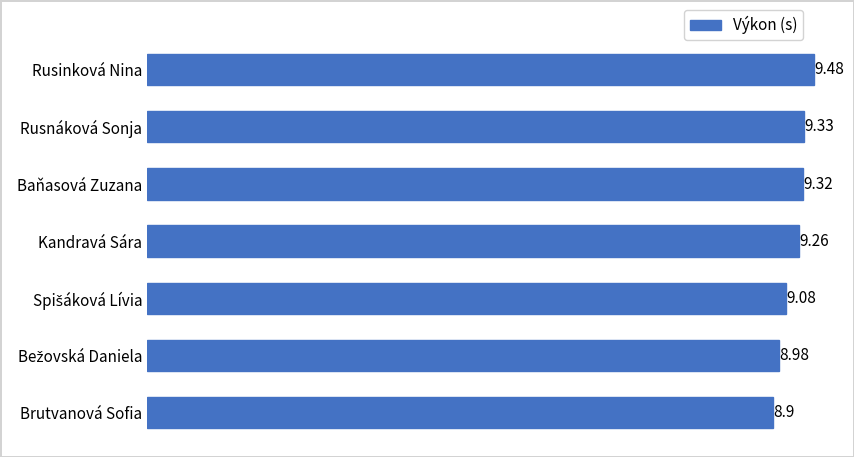

What is the change in value from Brutvanová Sofia to Rusnáková Sonja?

+0.4